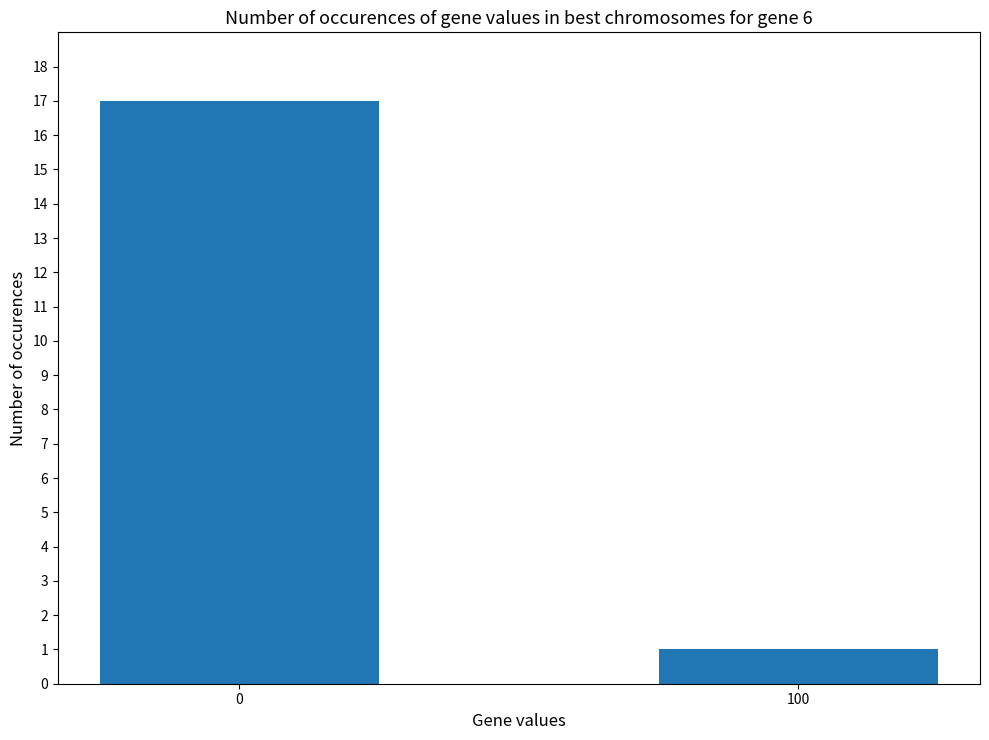

What is the ratio of the value at 0 to the value at 100?

17.0